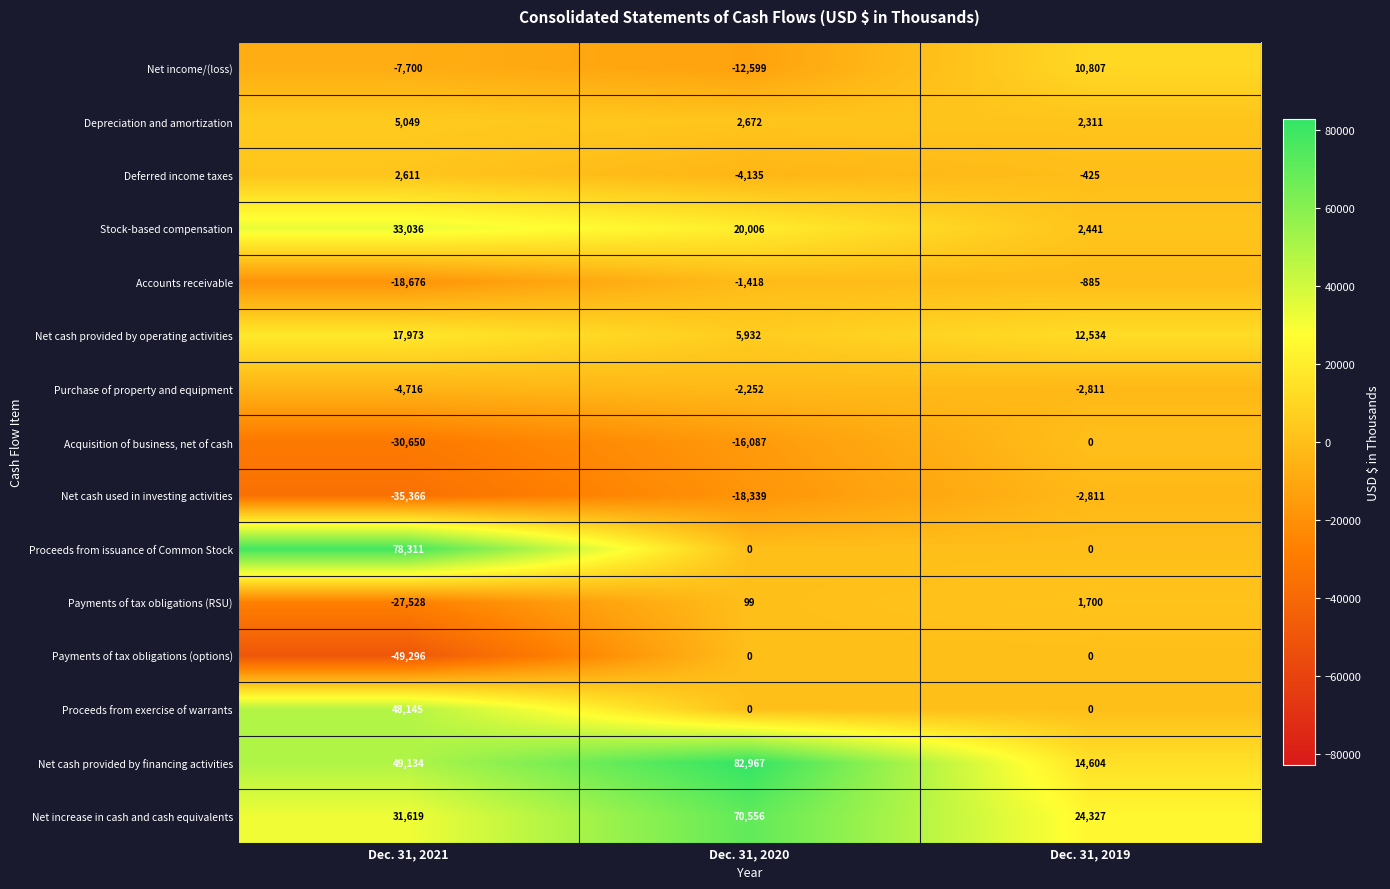

At which label is Payments of tax obligations (RSU) closest to -12914?

Dec. 31, 2020